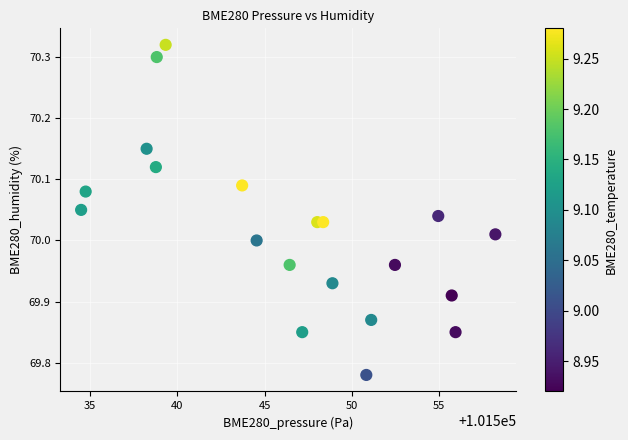

What is the range of X values (max minus min)?

23.7